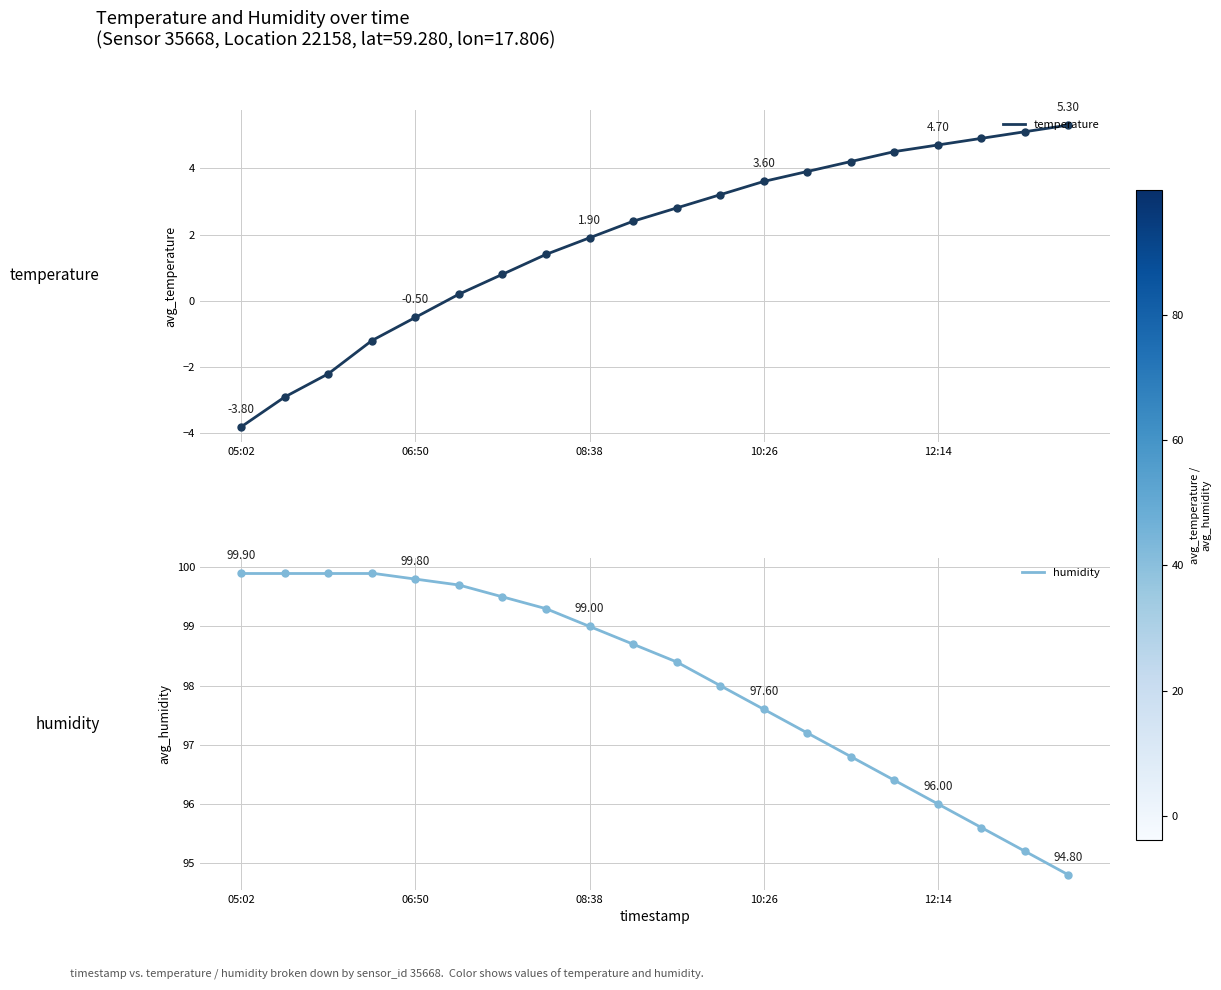

How many series are shown in this chart?

2